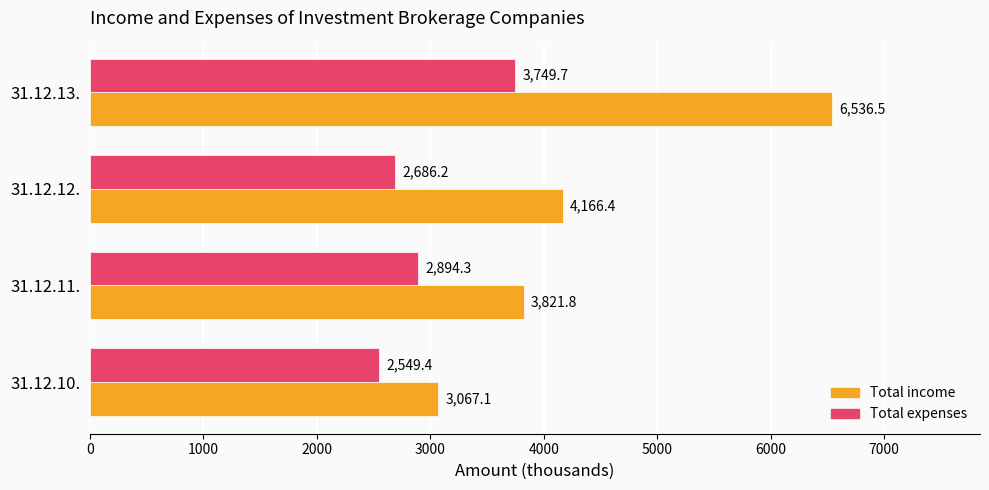

What is the maximum value for Total expenses?

3749.7